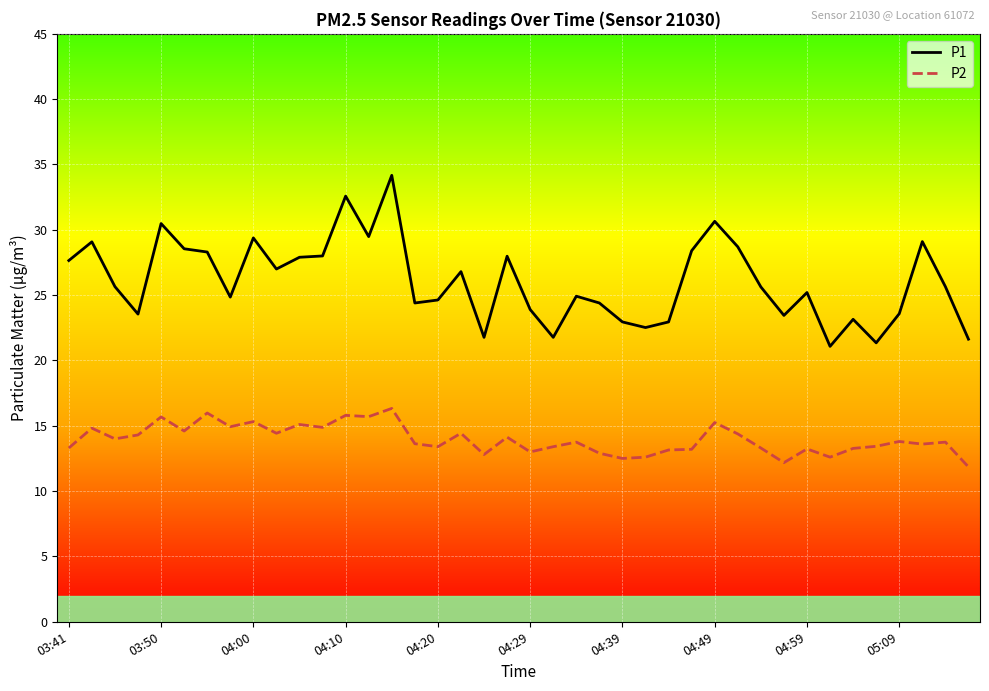

True or false: P1 and P2 cross at least once.

False